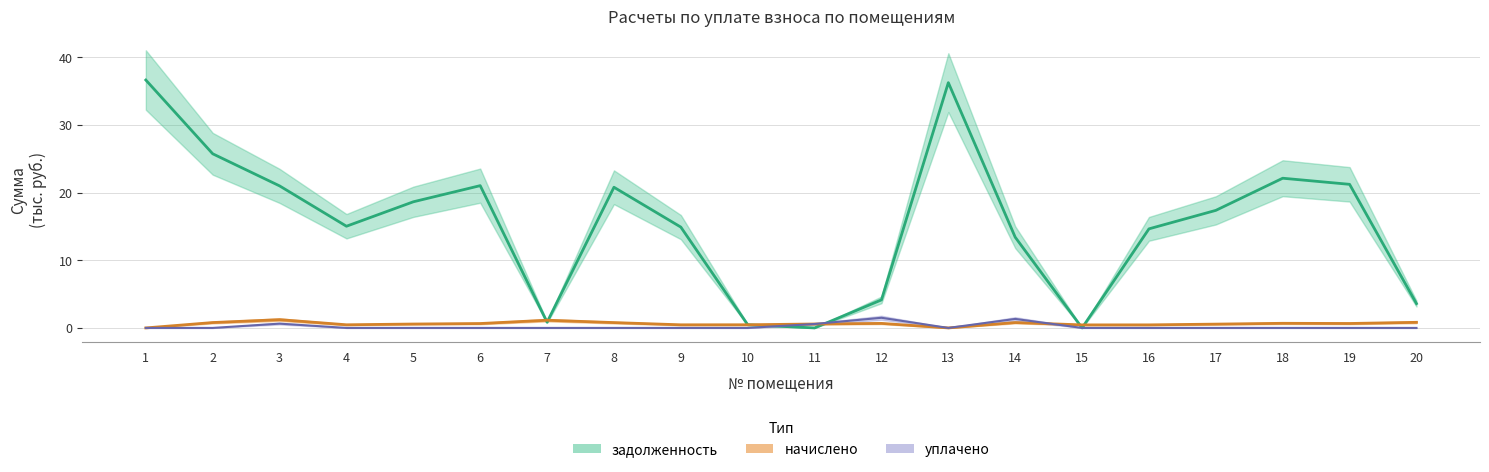

Which series changed the most between 2 and 8?

задолженность